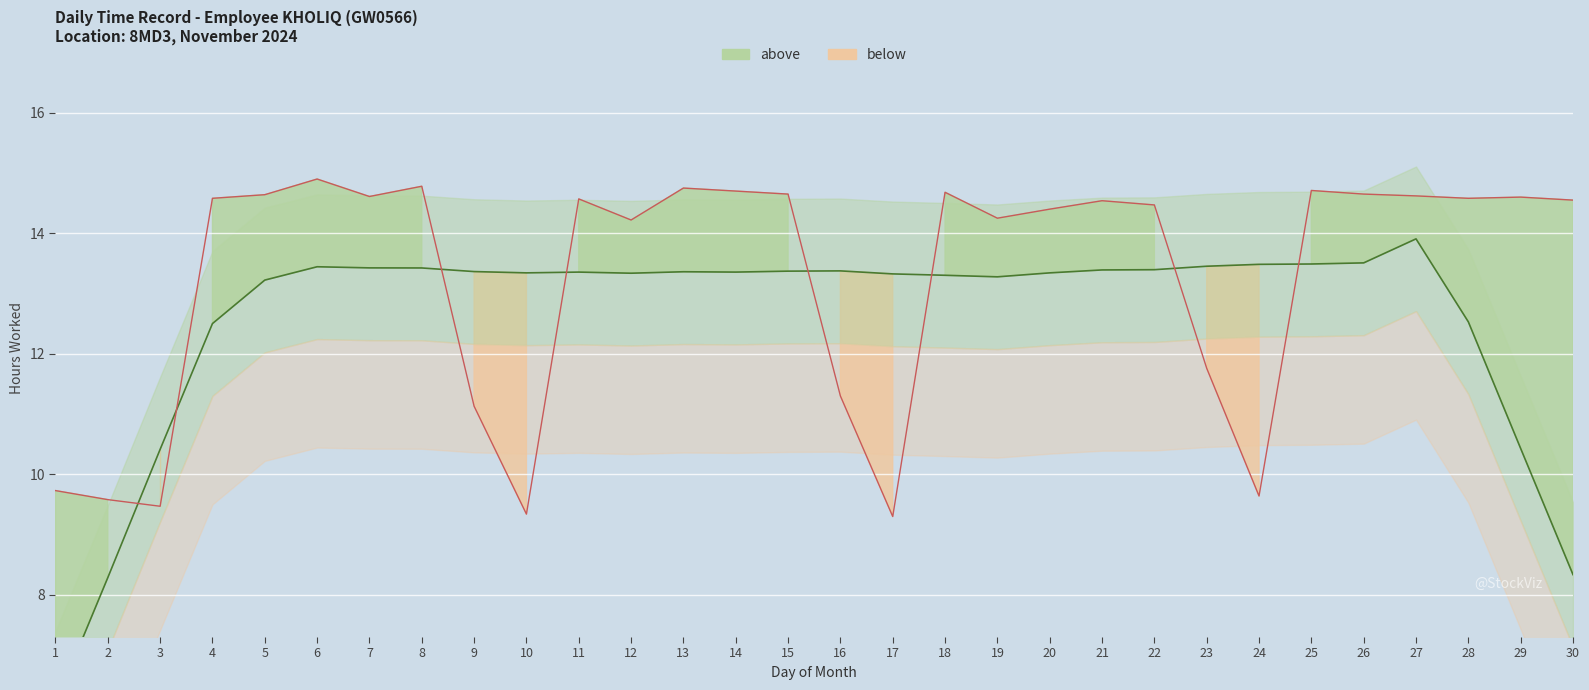

What is the value of the 30th point from the left?

14.6